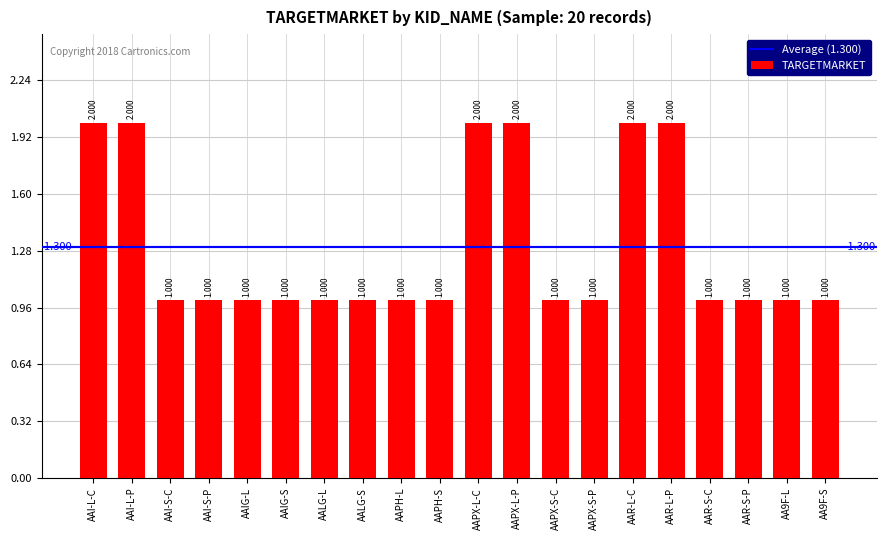

Reading right to left, list all the values displayed in this chart.

1	1	1	1	2	2	1	1	2	2	1	1	1	1	1	1	1	1	2	2